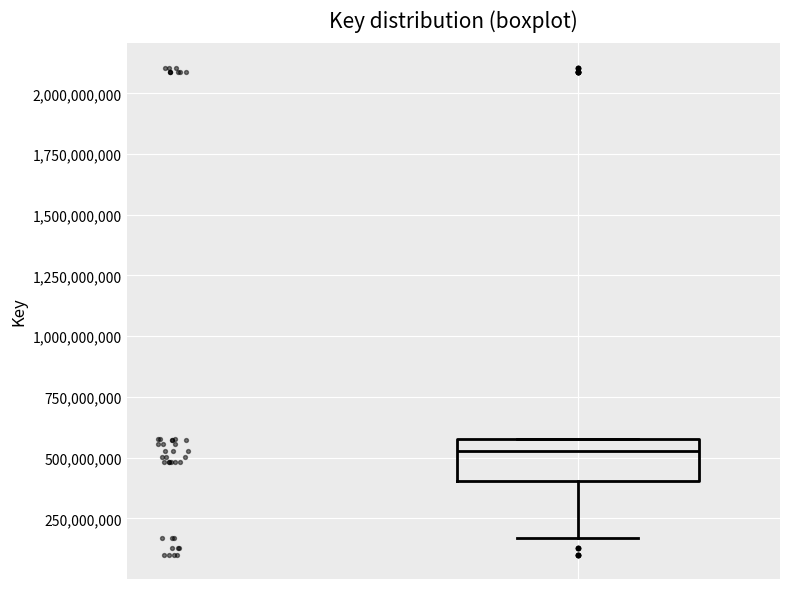

Read this box plot against the y-axis: the position of the median line, the range covered by the box, and the ends of both whiskers. The values are not printed on the chart, so give them approximately, as read against the axis.

median 550000000, box 400000000 to 600000000, whiskers 150000000 to 600000000